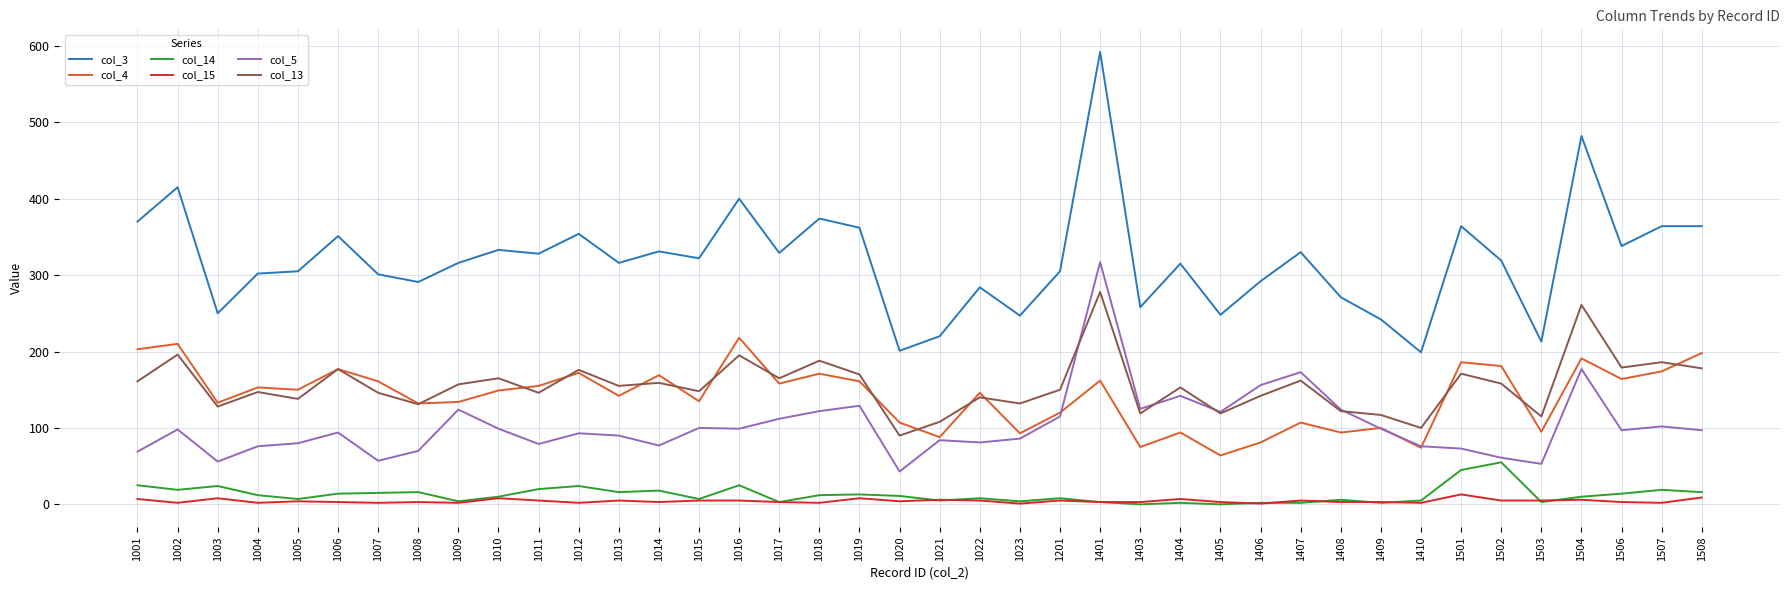

The value of col_5 at 1501 is 73. True or false?

True